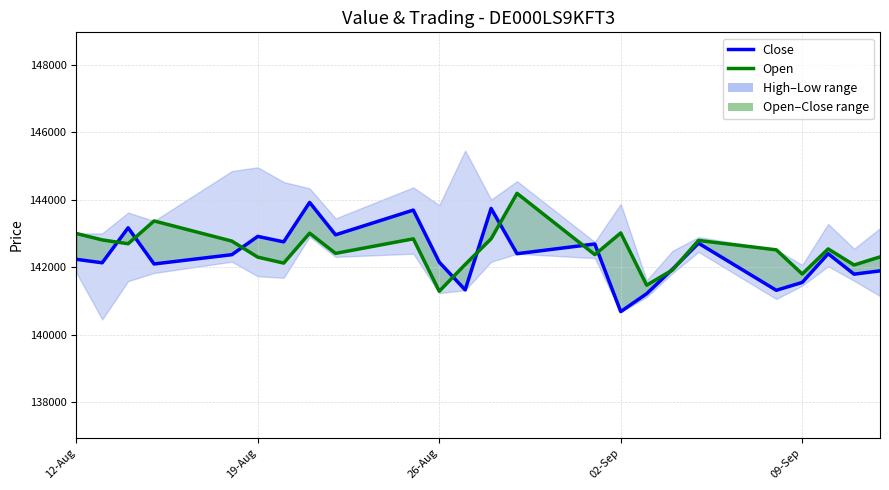

Reading right to left, transcribe all the data shown in this chart.

Close: 141887	141790	142396	141545	141312	142707	141940	141210	140680	142684	142396	143738	141323	142146	143689	142956	143916	142747	142909	142367	142092	143164	142127	142230
Open: 142301	142062	142538	141795	142511	142789	141915	141464	143011	142369	144185	142838	142077	141283	142837	142406	143004	142118	142294	142770	143367	142691	142805	142996